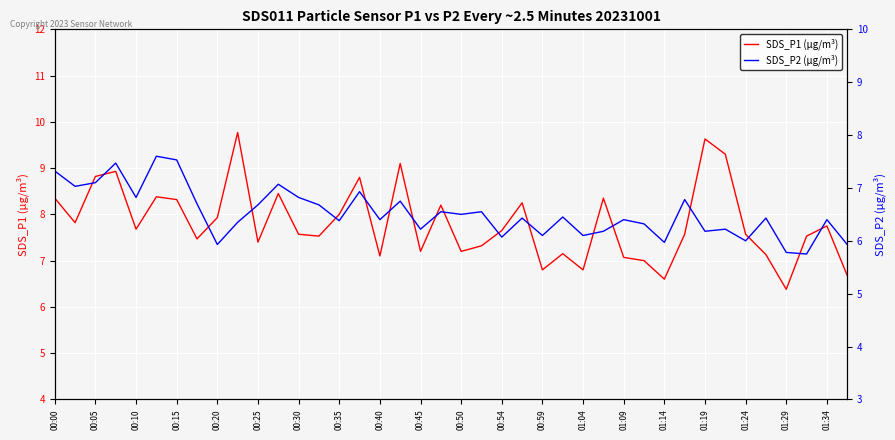

List the series in order of their overall mean, lowest first.

SDS_P2 (µg/m³), SDS_P1 (µg/m³)